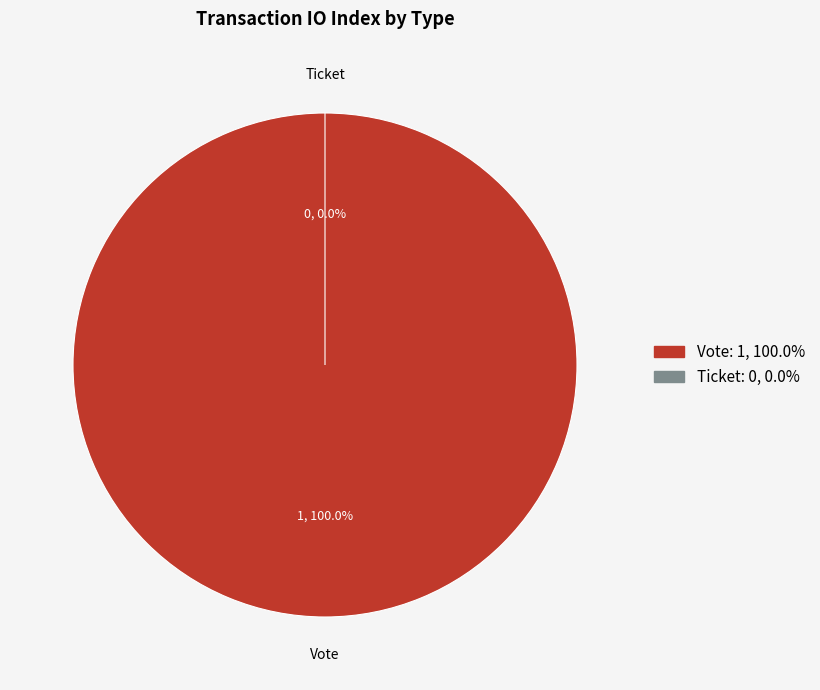

True or false: Ticket accounts for 0% of the total.

True